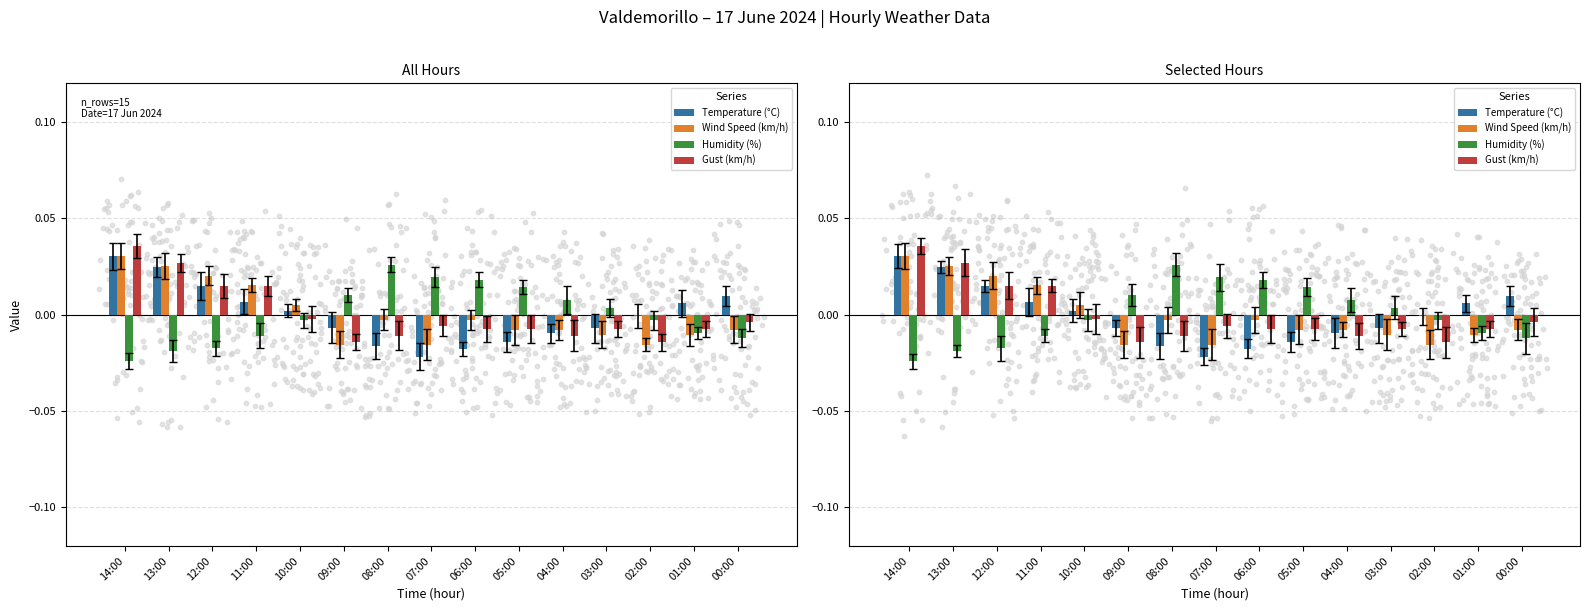

Which series contains the highest Y value?

Gust (km/h)